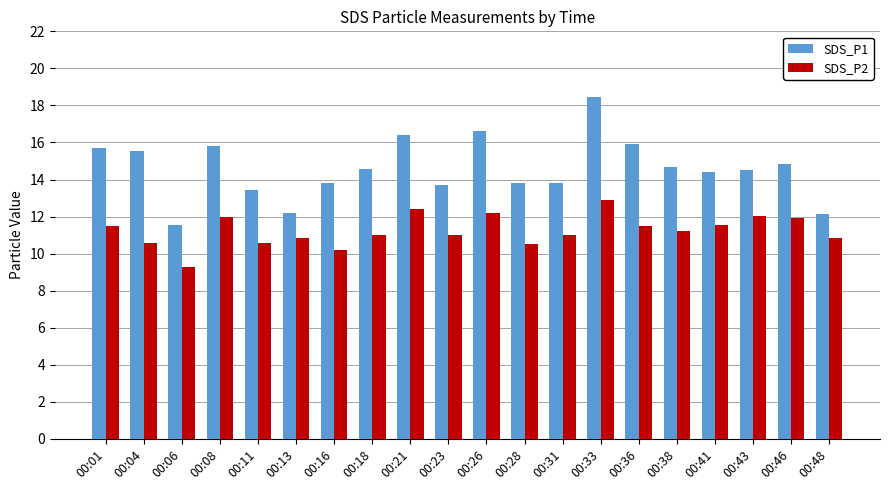

What is the difference between the second highest and second lowest values in the SDS_P2 series?

2.2